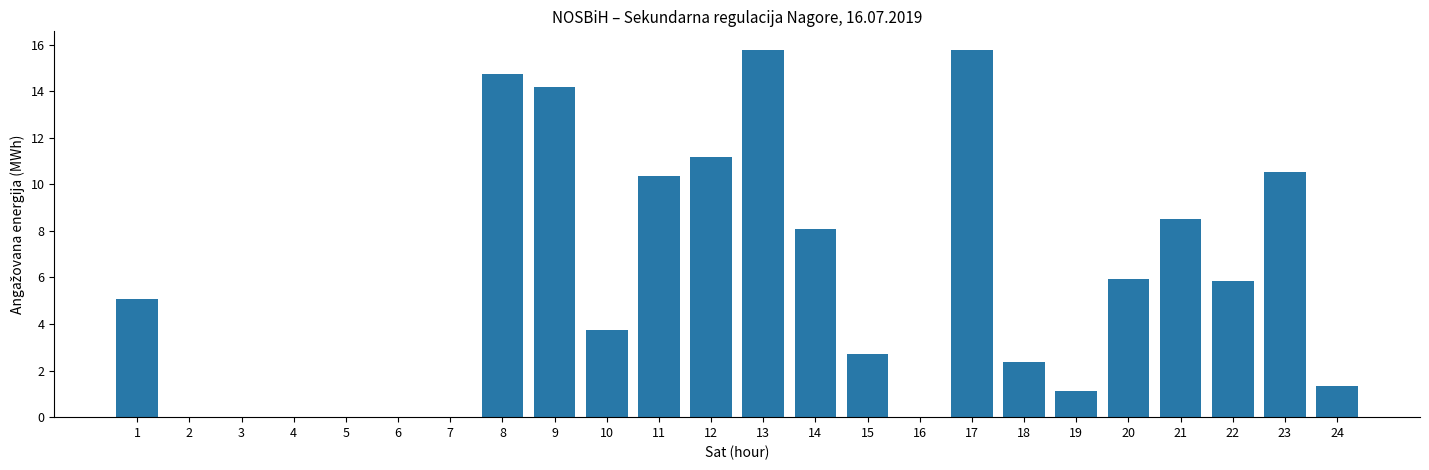

Does the chart contain stacked bars?

No